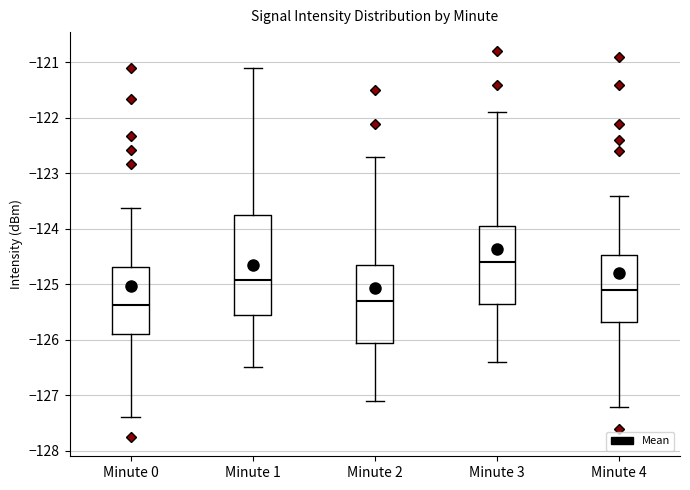

Reading left to right, read every box against the y-axis: the position of its median line, the range the box covers, and the ends of its whiskers. The values are not printed on the chart, so give them approximately, as read against the axis.

Minute 0: median -125.4, box -125.9 to -124.7, whiskers -127.4 to -123.6
Minute 1: median -124.9, box -125.6 to -123.7, whiskers -126.5 to -121.1
Minute 2: median -125.3, box -126.0 to -124.6, whiskers -127.1 to -122.7
Minute 3: median -124.6, box -125.3 to -123.9, whiskers -126.4 to -121.9
Minute 4: median -125.1, box -125.7 to -124.5, whiskers -127.2 to -123.4